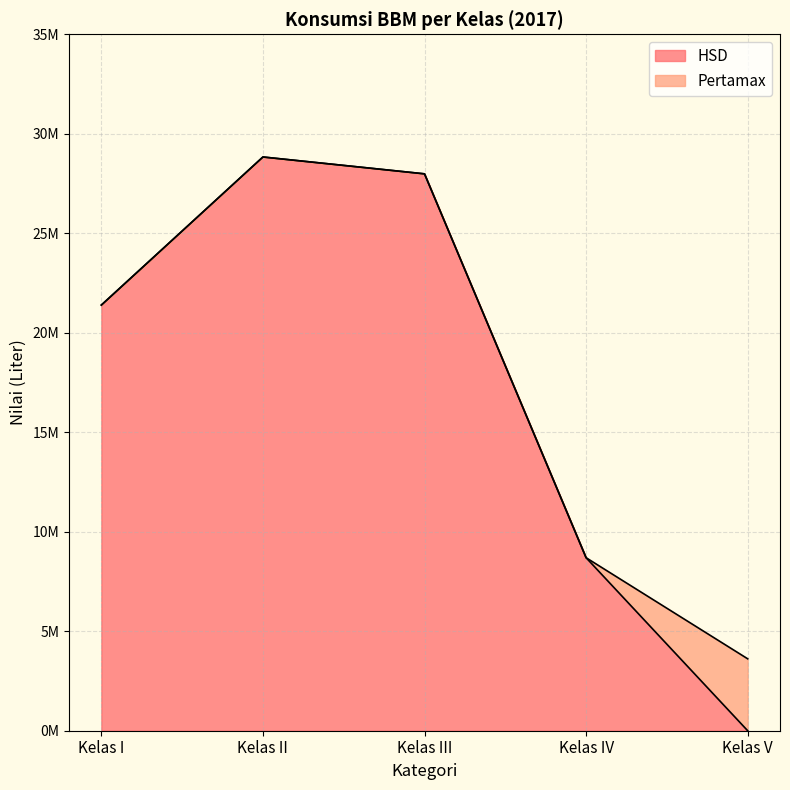

What is the difference between the values at Kelas V and Kelas I?

21392070